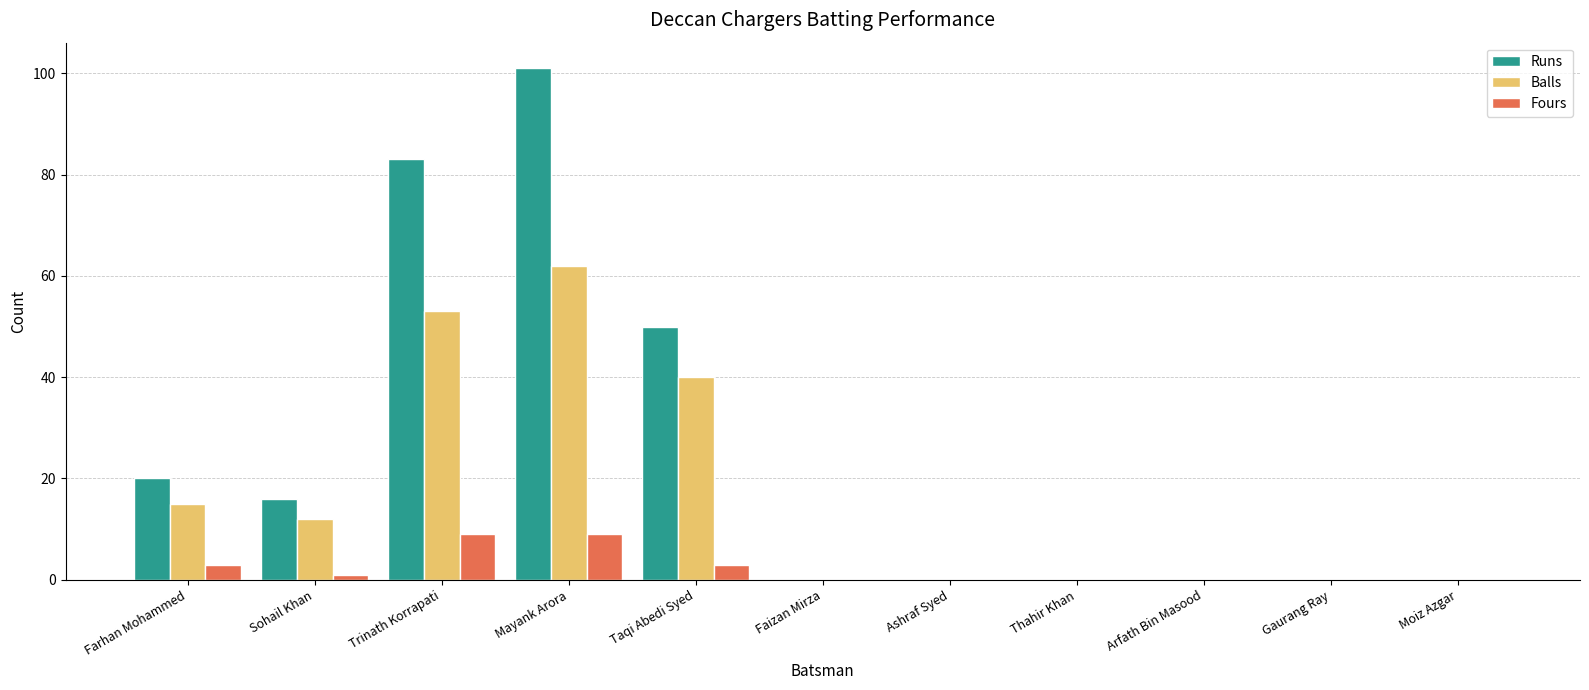

How many series are shown in this chart?

3